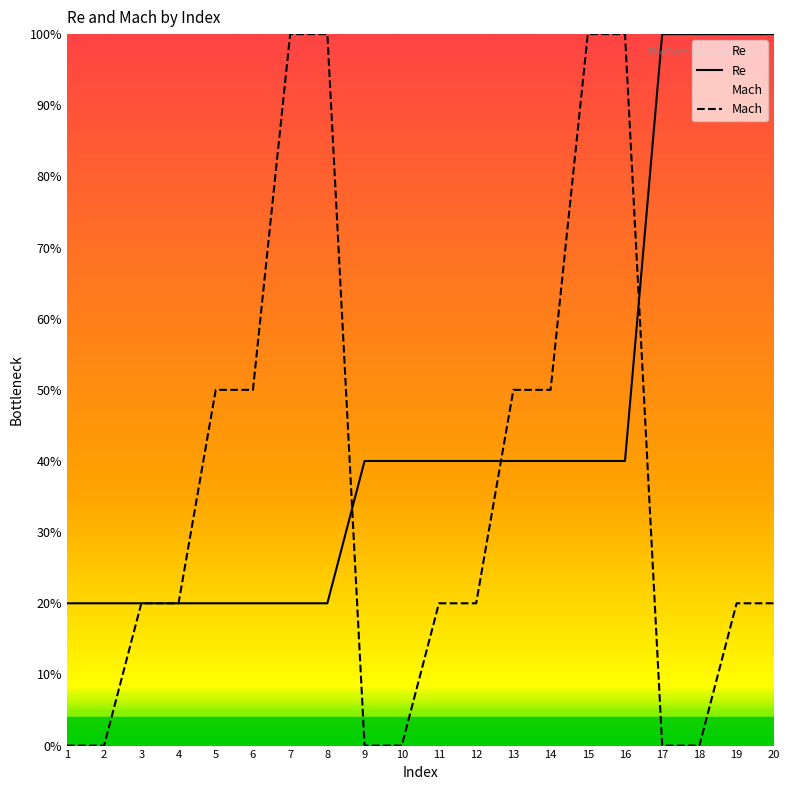

The value of Mach at 18 is 0.0. True or false?

True